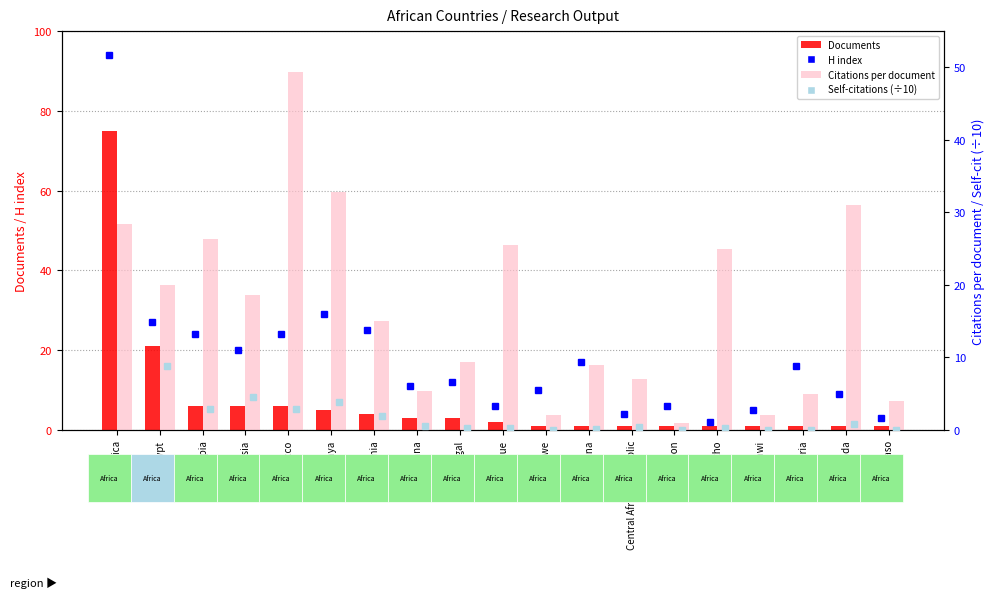

What is the spread (max minus min) of values at Zimbabwe?

10.0